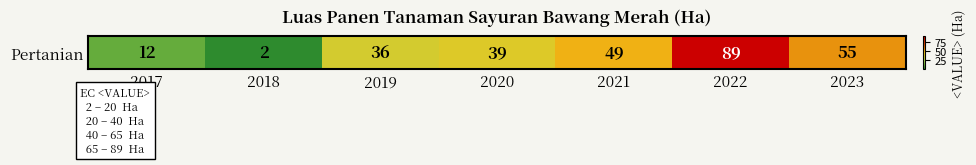

Reading left to right, transcribe all the data shown in this chart.

12	2	36	39	49	89	55